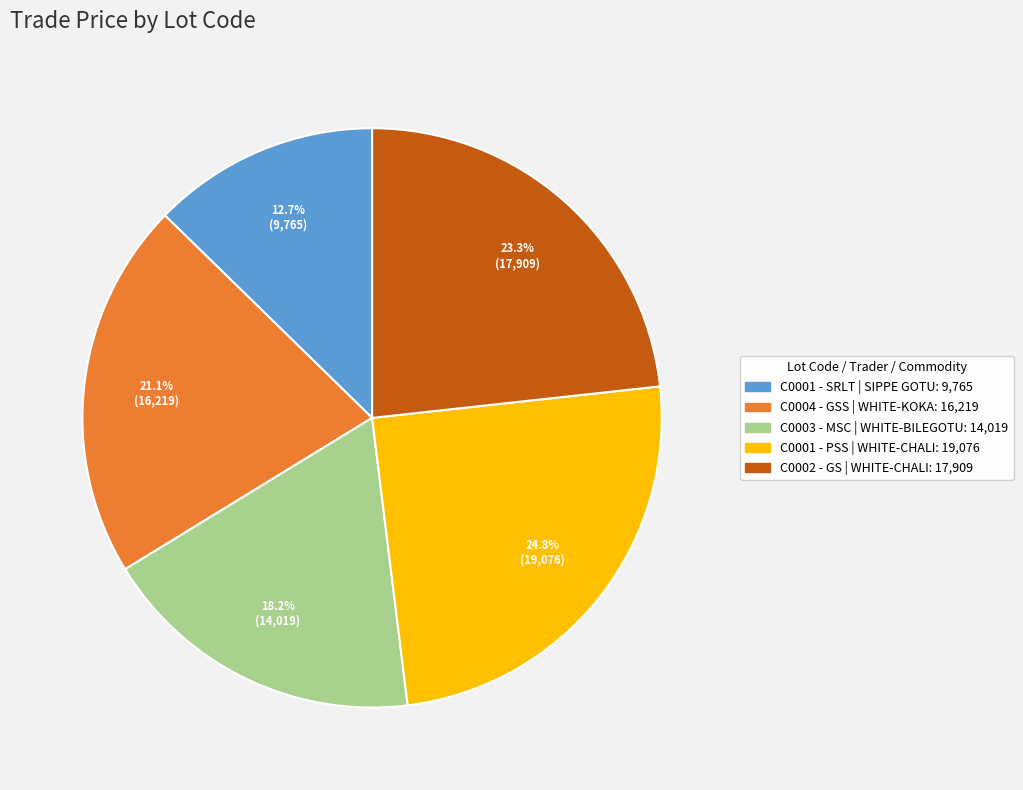

To the nearest percent, what is the difference between the largest and smallest slice percentages?

12%